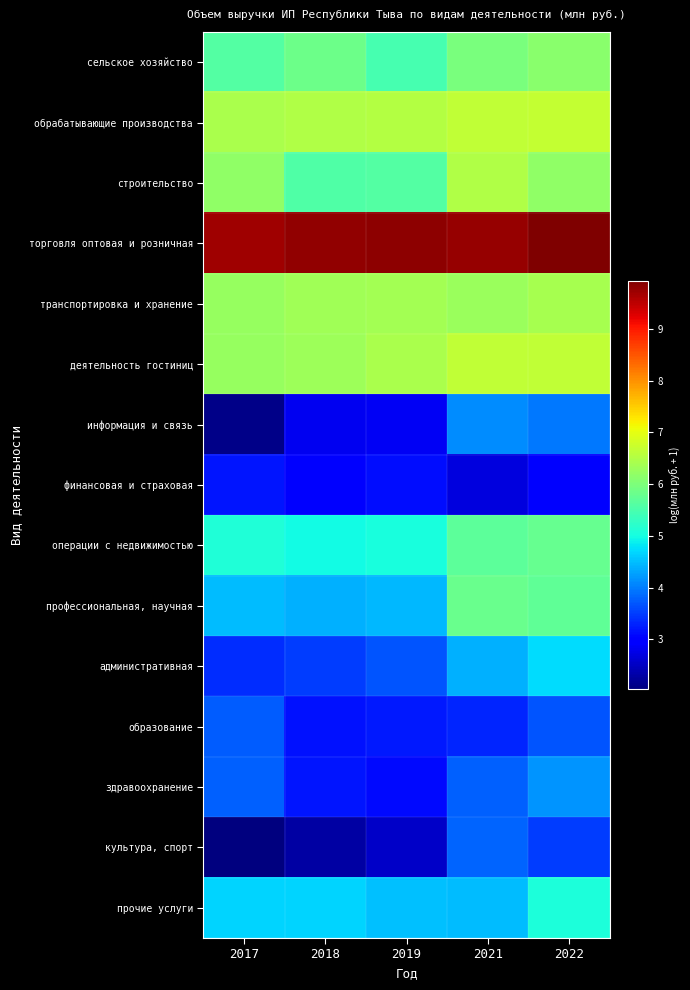

Reading right to left, transcribe all the data shown in this chart.

сельское хозяйство: 2022=6.1	2021=6.0	2019=5.5	2018=5.8	2017=5.6
обрабатывающие производства: 2022=6.7	2021=6.6	2019=6.5	2018=6.5	2017=6.4
строительство: 2022=6.2	2021=6.5	2019=5.6	2018=5.6	2017=6.2
торговля оптовая и розничная: 2022=9.9	2021=9.8	2019=9.8	2018=9.8	2017=9.7
транспортировка и хранение: 2022=6.4	2021=6.3	2019=6.4	2018=6.4	2017=6.3
деятельность гостиниц: 2022=6.7	2021=6.6	2019=6.4	2018=6.3	2017=6.3
информация и связь: 2022=4.0	2021=4.1	2019=2.9	2018=2.8	2017=2.1
финансовая и страховая: 2022=3.0	2021=2.7	2019=3.1	2018=3.0	2017=3.2
операции с недвижимостью: 2022=5.8	2021=5.7	2019=5.0	2018=5.0	2017=5.1
профессиональная, научная: 2022=5.7	2021=5.8	2019=4.4	2018=4.4	2017=4.5
административная: 2022=4.7	2021=4.4	2019=3.7	2018=3.5	2017=3.4
образование: 2022=3.7	2021=3.3	2019=3.2	2018=3.2	2017=3.7
здравоохранение: 2022=4.2	2021=3.8	2019=3.1	2018=3.2	2017=3.8
культура, спорт: 2022=3.5	2021=3.8	2019=2.5	2018=2.3	2017=2.0
прочие услуги: 2022=5.1	2021=4.5	2019=4.5	2018=4.7	2017=4.7